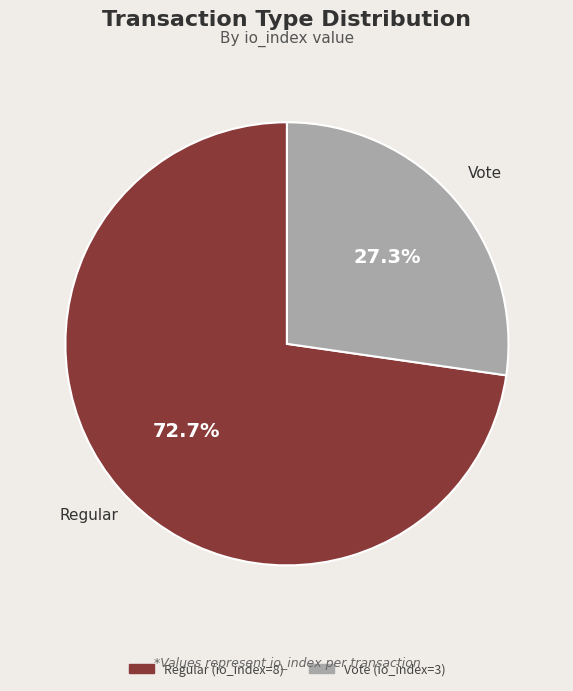

The Vote (io_index=3) slice represents 13% of the pie. True or false?

False